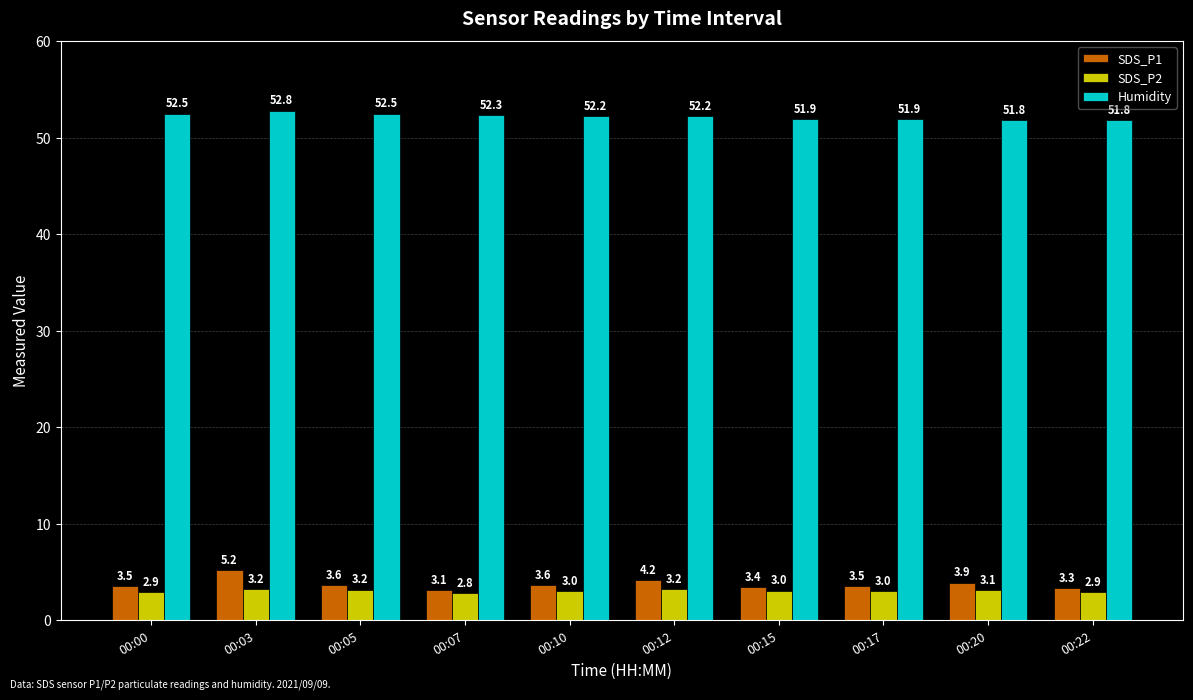

Which series has the widest spread of values?

SDS_P1